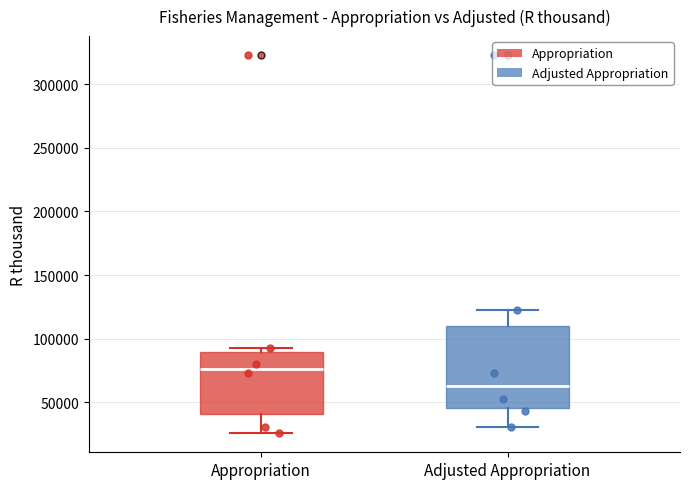

Reading left to right, transcribe this box plot: for each box, give where its median line is, the range the box spans, and where its two whiskers end, as read against the y-axis. The values are not printed on the chart, so give them approximately, as read against the axis.

Appropriation: median 75000, box 40000 to 90000, whiskers 25000 to 95000
Adjusted Appropriation: median 65000, box 45000 to 110000, whiskers 30000 to 125000